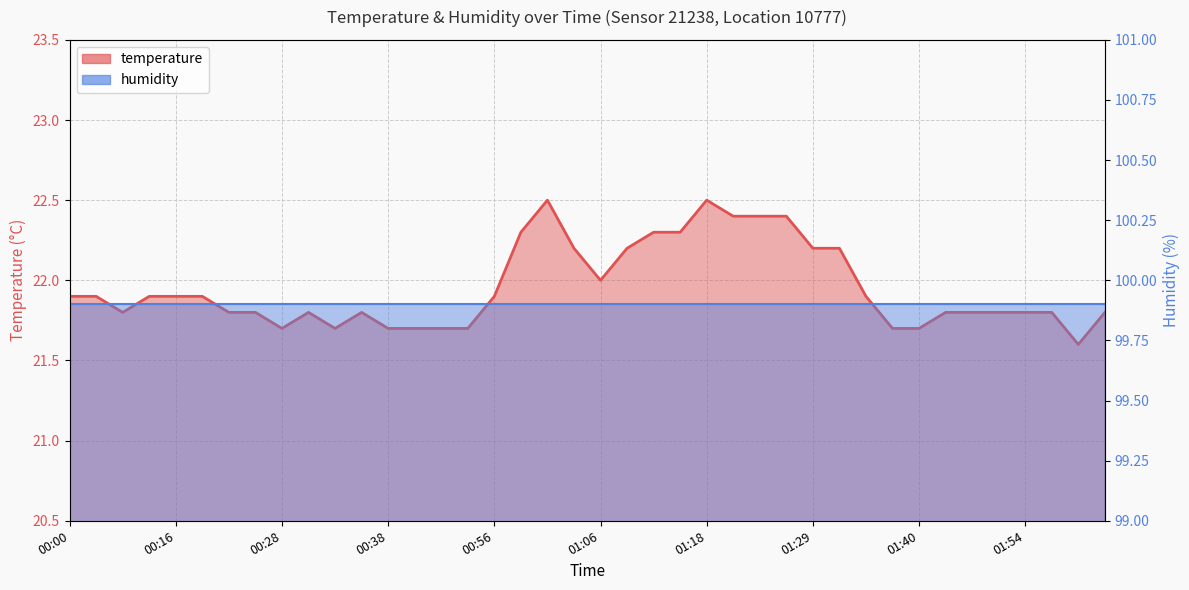

List the labels in order of value, largest first.

01:01, 01:18, 01:20, 01:23, 01:26, 00:58, 01:12, 01:15, 01:04, 01:09, 01:29, 01:32, 01:06, 00:00, 00:03, 00:14, 00:16, 00:19, 00:56, 01:35, 00:11, 00:22, 00:25, 00:30, 00:36, 01:43, 01:49, 01:51, 01:54, 01:57, 02:03, 00:28, 00:33, 00:38, 00:41, 00:50, 00:53, 01:37, 01:40, 02:00